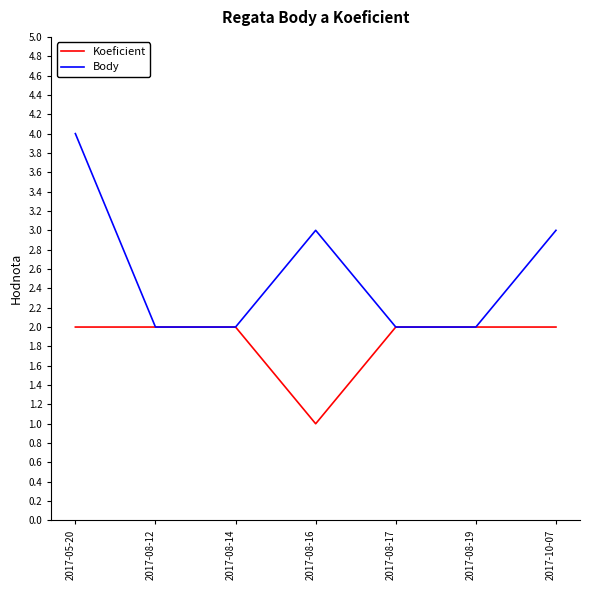

True or false: Koeficient has more than 2 interior local peaks.

False